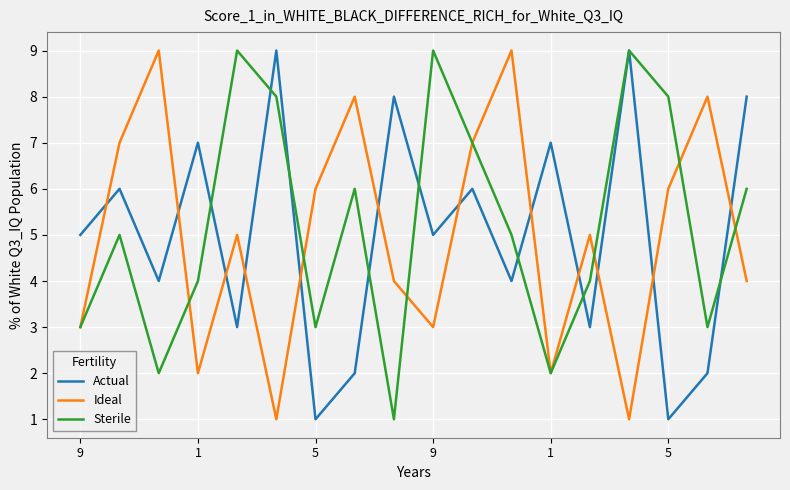

What is the highest value of the Actual series?

9